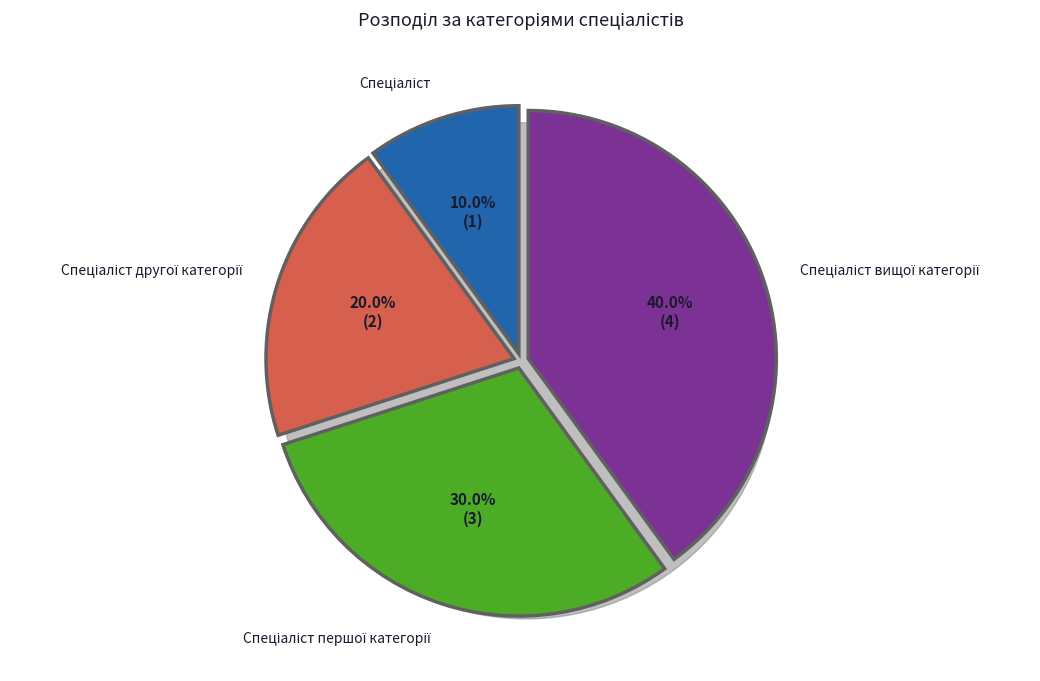

Rank the categories by value from highest to lowest.

Спеціаліст вищої категорії, Спеціаліст першої категорії, Спеціаліст другої категорії, Спеціаліст